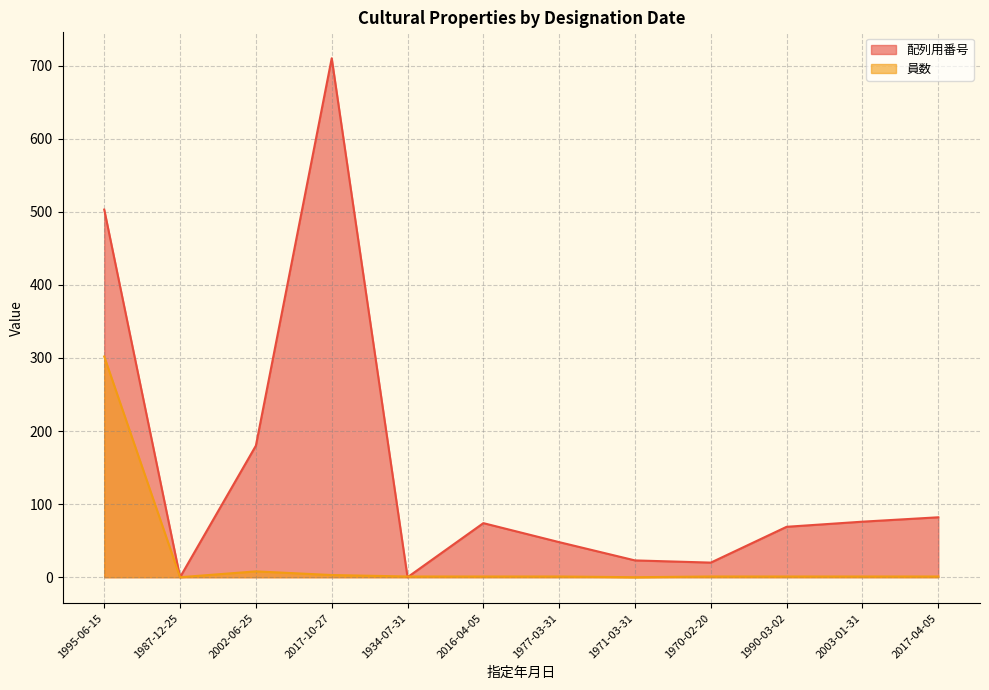

Is the value of 員数 at 2017-04-05 greater than the value of 配列用番号 at 2017-10-27?

No